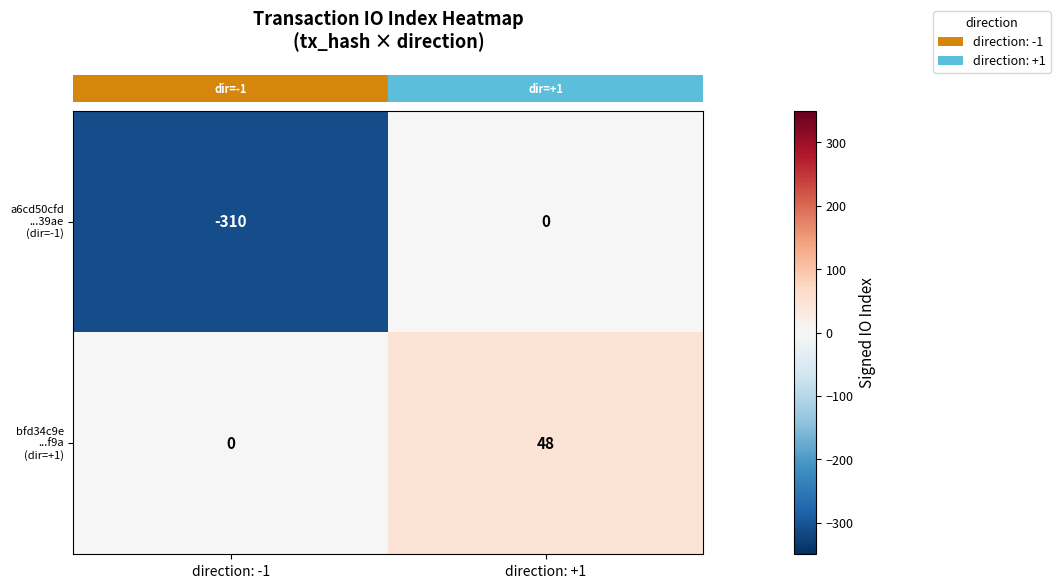

What is the difference between the highest and lowest values at direction: -1?

310